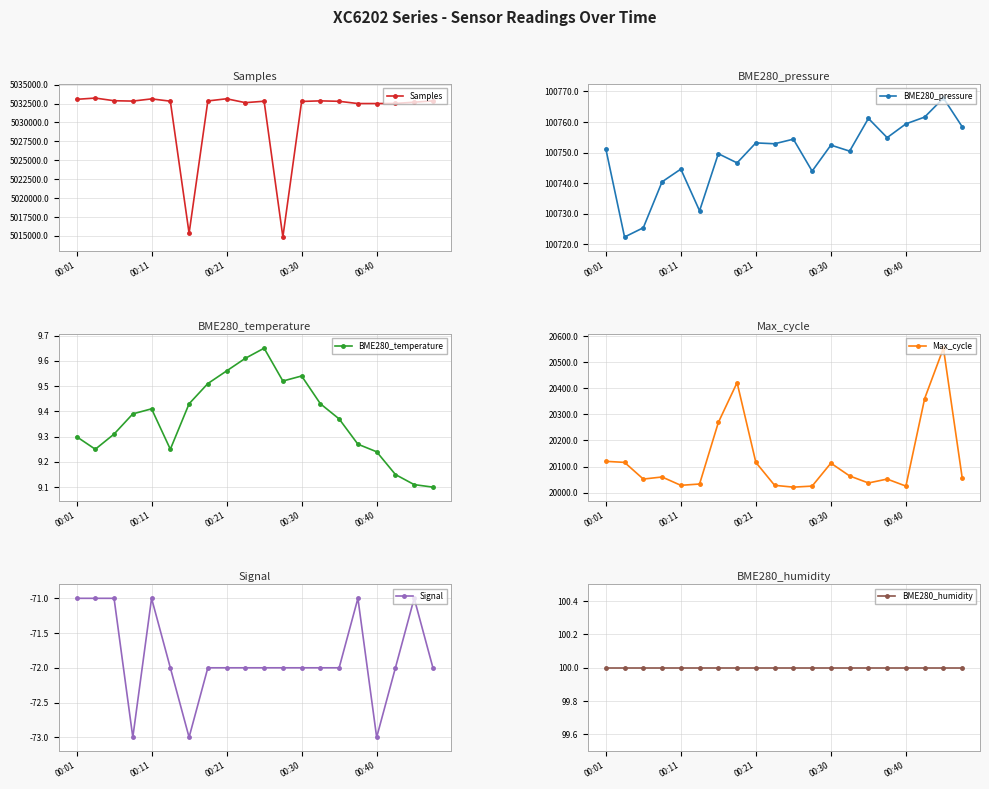

Reading left to right, list all the values displayed in this chart.

Samples: 5033052.0	5033220.0	5032868.0	5032820.0	5033111.0	5032808.0	5015357.0	5032839.0	5033126.0	5032613.0	5032802.0	5014861.0	5032774.0	5032849.0	5032791.0	5032495.0	5032496.0	5032508.0	5032674.0	5032846.0
BME280_pressure: 100751.3	100722.4	100725.5	100740.5	100744.6	100731.0	100749.7	100746.7	100753.2	100752.9	100754.4	100744.0	100752.5	100750.5	100761.2	100754.9	100759.4	100761.6	100767.8	100758.5
BME280_temperature: 9.3	9.2	9.3	9.4	9.4	9.2	9.4	9.5	9.6	9.6	9.7	9.5	9.5	9.4	9.4	9.3	9.2	9.2	9.1	9.1
Max_cycle: 20120.0	20116.0	20052.0	20060.0	20028.0	20033.0	20269.0	20422.0	20116.0	20028.0	20021.0	20025.0	20113.0	20064.0	20037.0	20052.0	20025.0	20361.0	20554.0	20057.0
Signal: -71.0	-71.0	-71.0	-73.0	-71.0	-72.0	-73.0	-72.0	-72.0	-72.0	-72.0	-72.0	-72.0	-72.0	-72.0	-71.0	-73.0	-72.0	-71.0	-72.0
BME280_humidity: 100.0	100.0	100.0	100.0	100.0	100.0	100.0	100.0	100.0	100.0	100.0	100.0	100.0	100.0	100.0	100.0	100.0	100.0	100.0	100.0